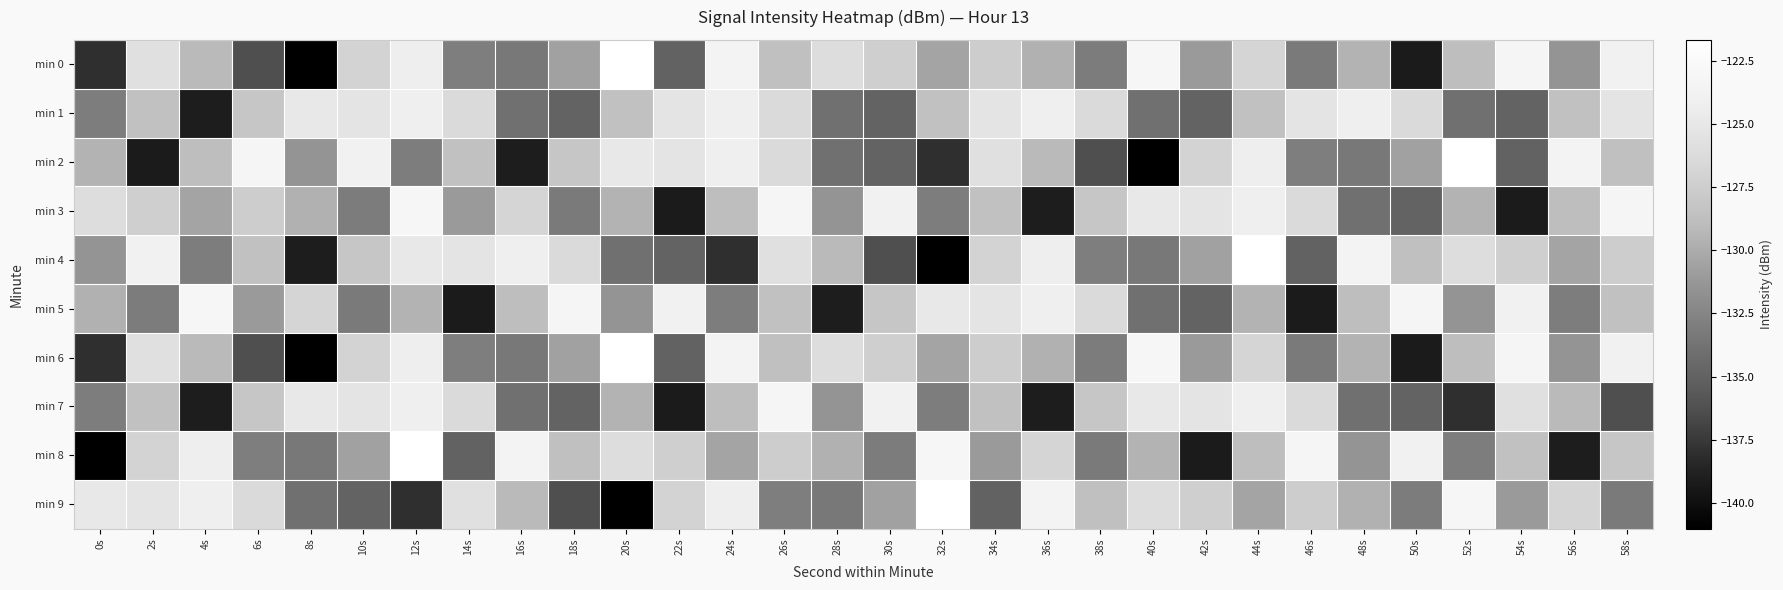

Reading left to right, extract all data points from this chart.

min 0: 0s=-138.1	2s=-125.7	4s=-129.1	6s=-136.3	8s=-141.0	10s=-127.0	12s=-124.2	14s=-133.0	16s=-133.3	18s=-130.6	20s=-121.7	22s=-134.9	24s=-123.5	26s=-128.7	28s=-126.1	30s=-127.4	32s=-130.5	34s=-127.5	36s=-129.6	38s=-133.1	40s=-123.0	42s=-131.1	44s=-126.8	46s=-133.2	48s=-129.5	50s=-139.2	52s=-128.8	54s=-123.2	56s=-131.5	58s=-123.8
min 1: 0s=-133.0	2s=-128.6	4s=-139.1	6s=-128.2	8s=-124.9	10s=-125.4	12s=-124.2	14s=-126.4	16s=-133.9	18s=-134.9	20s=-128.6	22s=-125.4	24s=-124.2	26s=-126.4	28s=-133.9	30s=-134.9	32s=-128.6	34s=-125.4	36s=-124.2	38s=-126.4	40s=-133.9	42s=-134.9	44s=-128.6	46s=-125.4	48s=-124.2	50s=-126.4	52s=-133.9	54s=-134.9	56s=-128.6	58s=-125.4
min 2: 0s=-129.5	2s=-139.2	4s=-128.8	6s=-123.2	8s=-131.5	10s=-123.8	12s=-133.0	14s=-128.6	16s=-139.1	18s=-128.2	20s=-124.9	22s=-125.4	24s=-124.2	26s=-126.4	28s=-133.9	30s=-134.9	32s=-138.1	34s=-125.7	36s=-129.1	38s=-136.3	40s=-141.0	42s=-127.0	44s=-124.2	46s=-133.0	48s=-133.3	50s=-130.6	52s=-121.7	54s=-134.9	56s=-123.5	58s=-128.7
min 3: 0s=-126.1	2s=-127.4	4s=-130.5	6s=-127.5	8s=-129.6	10s=-133.1	12s=-123.0	14s=-131.1	16s=-126.8	18s=-133.2	20s=-129.5	22s=-139.2	24s=-128.8	26s=-123.2	28s=-131.5	30s=-123.8	32s=-133.0	34s=-128.6	36s=-139.1	38s=-128.2	40s=-124.9	42s=-125.4	44s=-124.2	46s=-126.4	48s=-133.9	50s=-134.9	52s=-129.5	54s=-139.2	56s=-128.8	58s=-123.2
min 4: 0s=-131.5	2s=-123.8	4s=-133.0	6s=-128.6	8s=-139.1	10s=-128.2	12s=-124.9	14s=-125.4	16s=-124.2	18s=-126.4	20s=-133.9	22s=-134.9	24s=-138.1	26s=-125.7	28s=-129.1	30s=-136.3	32s=-141.0	34s=-127.0	36s=-124.2	38s=-133.0	40s=-133.3	42s=-130.6	44s=-121.7	46s=-134.9	48s=-123.5	50s=-128.7	52s=-126.1	54s=-127.4	56s=-130.5	58s=-127.5
min 5: 0s=-129.6	2s=-133.1	4s=-123.0	6s=-131.1	8s=-126.8	10s=-133.2	12s=-129.5	14s=-139.2	16s=-128.8	18s=-123.2	20s=-131.5	22s=-123.8	24s=-133.0	26s=-128.6	28s=-139.1	30s=-128.2	32s=-124.9	34s=-125.4	36s=-124.2	38s=-126.4	40s=-133.9	42s=-134.9	44s=-129.5	46s=-139.2	48s=-128.8	50s=-123.2	52s=-131.5	54s=-123.8	56s=-133.0	58s=-128.6
min 6: 0s=-138.1	2s=-125.7	4s=-129.1	6s=-136.3	8s=-141.0	10s=-127.0	12s=-124.2	14s=-133.0	16s=-133.3	18s=-130.6	20s=-121.7	22s=-134.9	24s=-123.5	26s=-128.7	28s=-126.1	30s=-127.4	32s=-130.5	34s=-127.5	36s=-129.6	38s=-133.1	40s=-123.0	42s=-131.1	44s=-126.8	46s=-133.2	48s=-129.5	50s=-139.2	52s=-128.8	54s=-123.2	56s=-131.5	58s=-123.8
min 7: 0s=-133.0	2s=-128.6	4s=-139.1	6s=-128.2	8s=-124.9	10s=-125.4	12s=-124.2	14s=-126.4	16s=-133.9	18s=-134.9	20s=-129.5	22s=-139.2	24s=-128.8	26s=-123.2	28s=-131.5	30s=-123.8	32s=-133.0	34s=-128.6	36s=-139.1	38s=-128.2	40s=-124.9	42s=-125.4	44s=-124.2	46s=-126.4	48s=-133.9	50s=-134.9	52s=-138.1	54s=-125.7	56s=-129.1	58s=-136.3
min 8: 0s=-141.0	2s=-127.0	4s=-124.2	6s=-133.0	8s=-133.3	10s=-130.6	12s=-121.7	14s=-134.9	16s=-123.5	18s=-128.7	20s=-126.1	22s=-127.4	24s=-130.5	26s=-127.5	28s=-129.6	30s=-133.1	32s=-123.0	34s=-131.1	36s=-126.8	38s=-133.2	40s=-129.5	42s=-139.2	44s=-128.8	46s=-123.2	48s=-131.5	50s=-123.8	52s=-133.0	54s=-128.6	56s=-139.1	58s=-128.2
min 9: 0s=-124.9	2s=-125.4	4s=-124.2	6s=-126.4	8s=-133.9	10s=-134.9	12s=-138.1	14s=-125.7	16s=-129.1	18s=-136.3	20s=-141.0	22s=-127.0	24s=-124.2	26s=-133.0	28s=-133.3	30s=-130.6	32s=-121.7	34s=-134.9	36s=-123.5	38s=-128.7	40s=-126.1	42s=-127.4	44s=-130.5	46s=-127.5	48s=-129.6	50s=-133.1	52s=-123.0	54s=-131.1	56s=-126.8	58s=-133.2